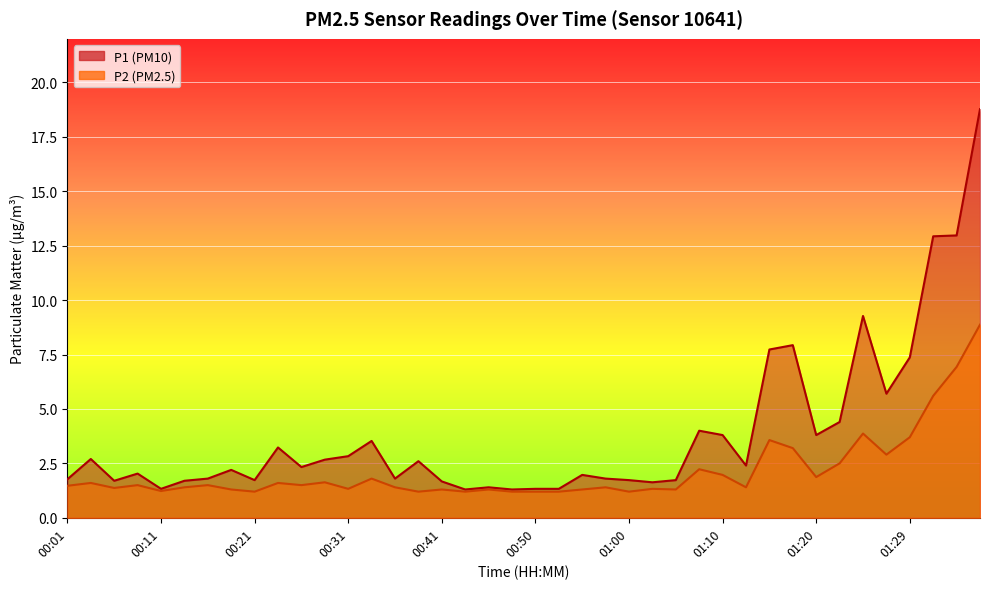

Between 01:27 and 01:34, which series saw the biggest shift?

P1